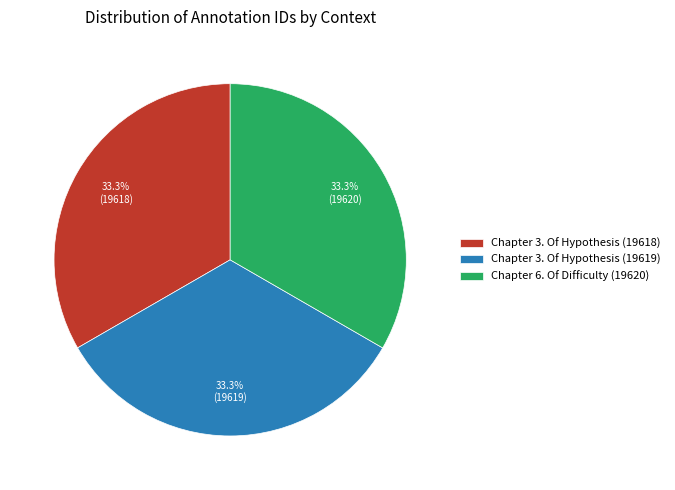

Is there a majority slice in this chart?

No